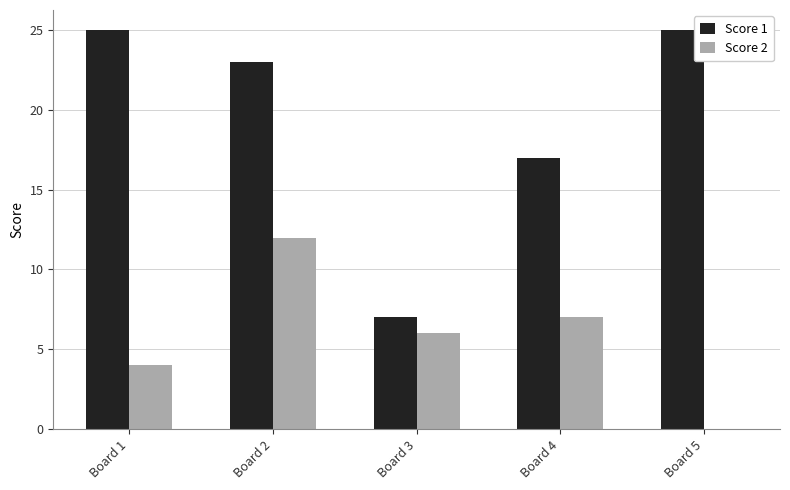

Is it true that Score 2 equals 5 at Board 2?

False